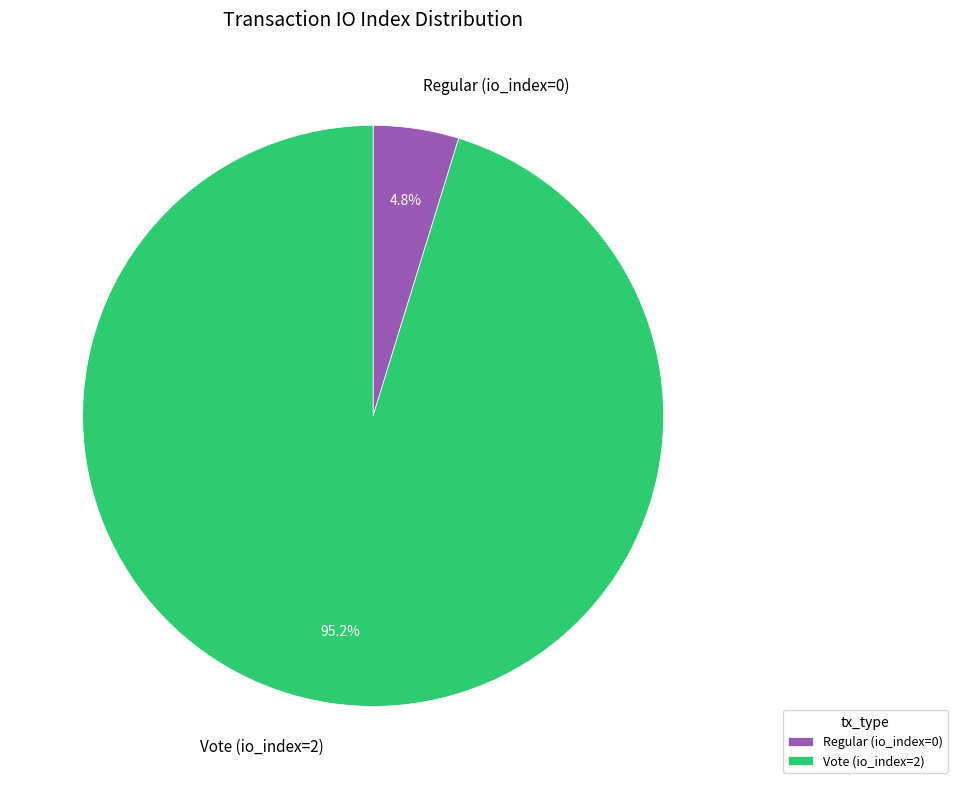

Between Regular (io_index=0) and Vote (io_index=2), which is larger?

Vote (io_index=2)